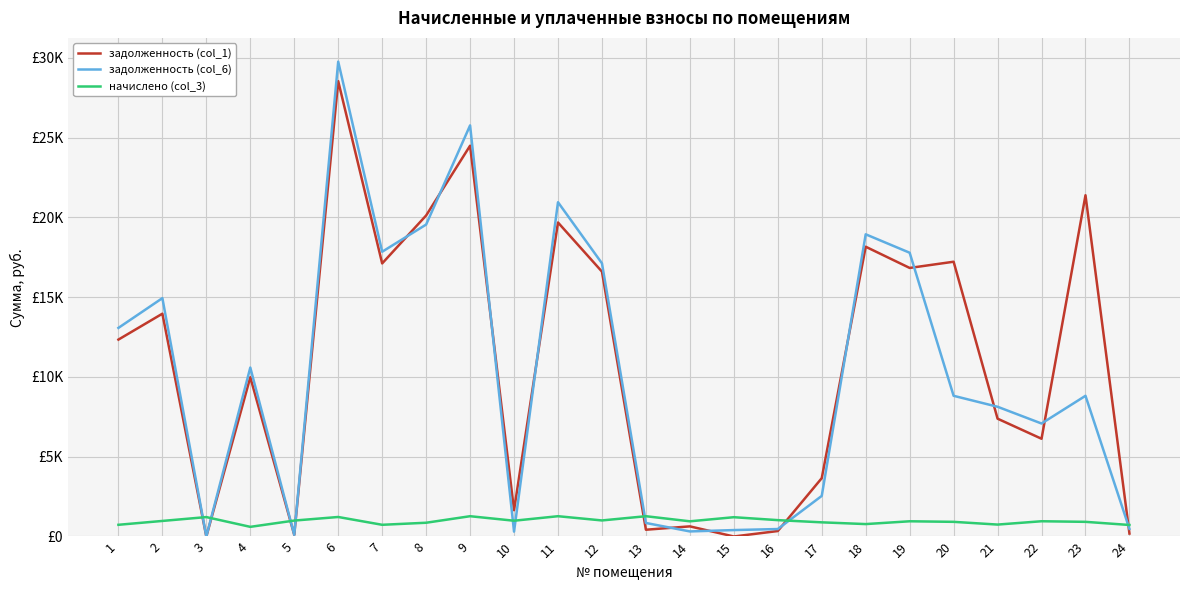

Which series changed the most between 15 and 23?

задолженность (col_1)